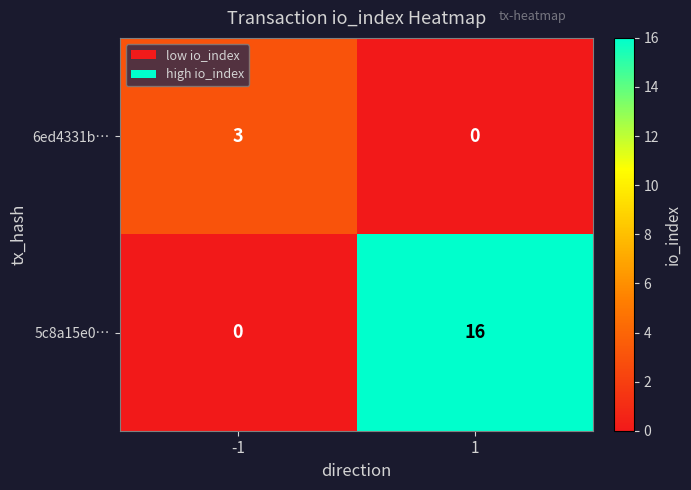

What is the difference between the maximum and minimum values in the 6ed4331b… series?

3